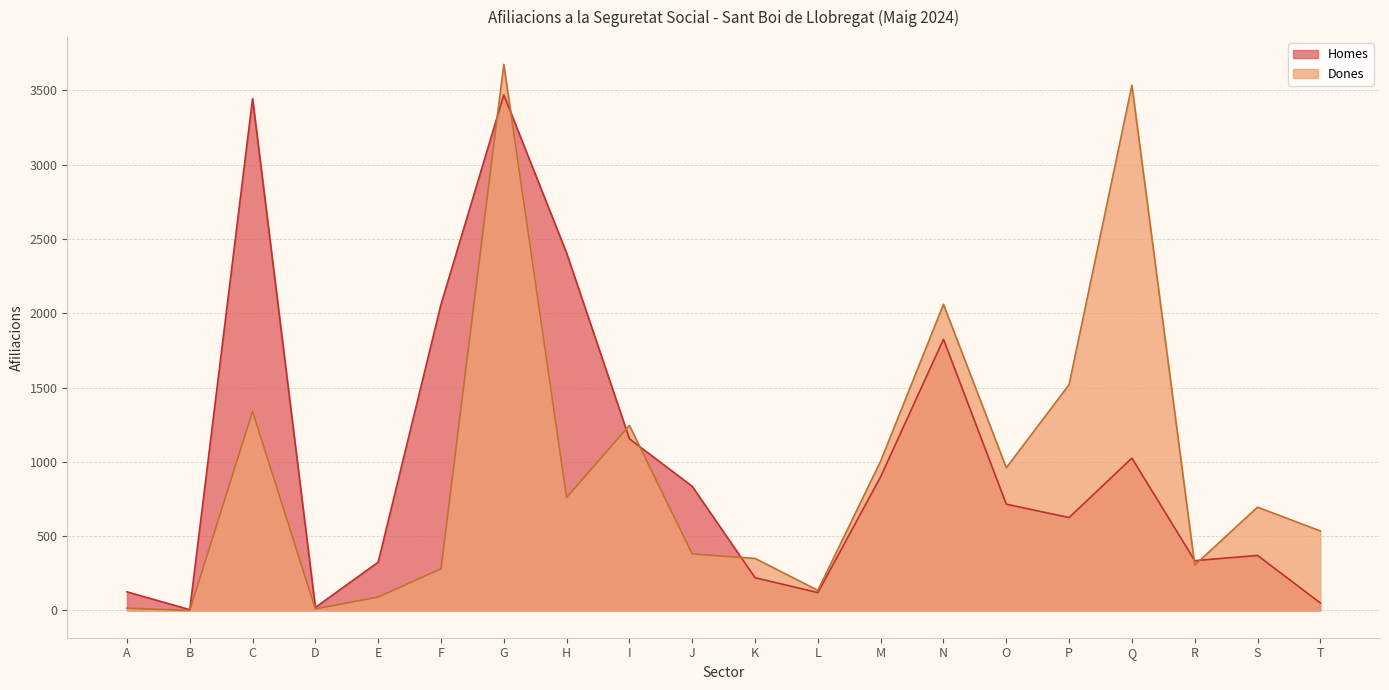

List the labels in order of Homes value, smallest first.

B, D, T, L, A, K, E, R, S, P, O, J, M, Q, I, N, F, H, C, G